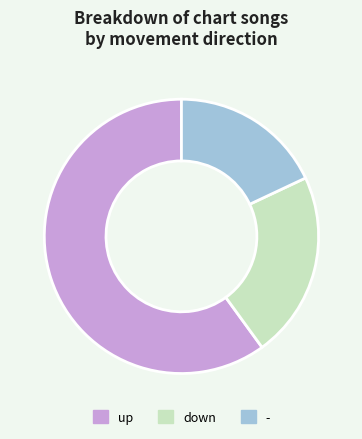

How many slices are in this pie chart?

3